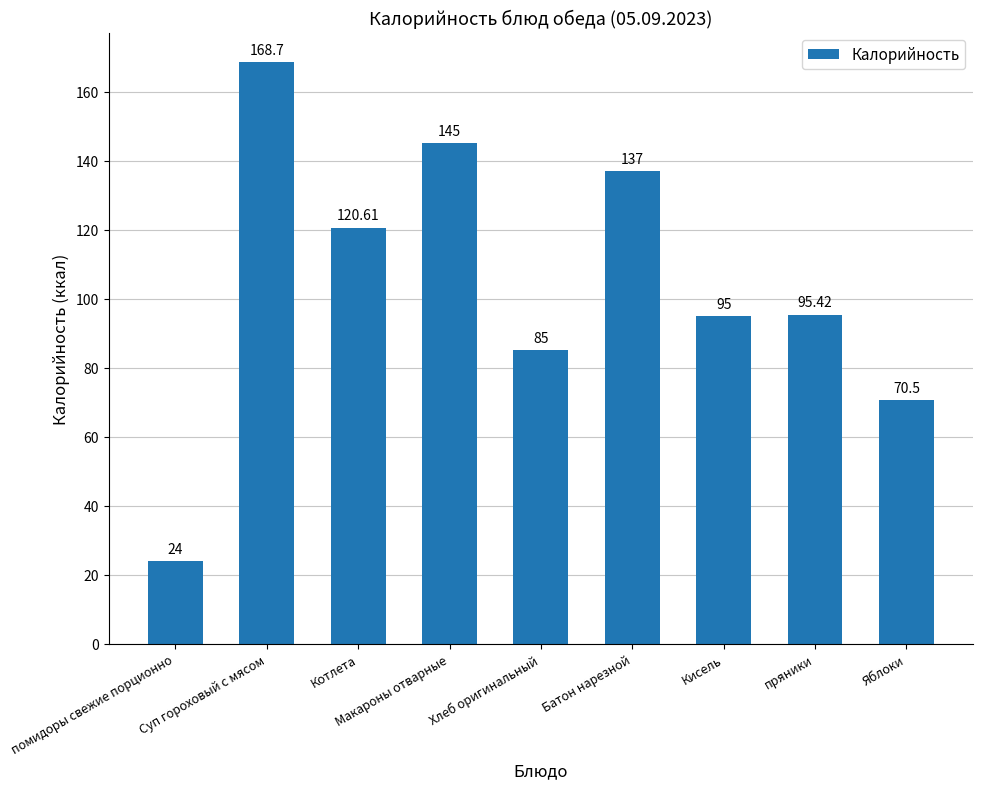

Which category has the lowest value across all series?

помидоры свежие порционно